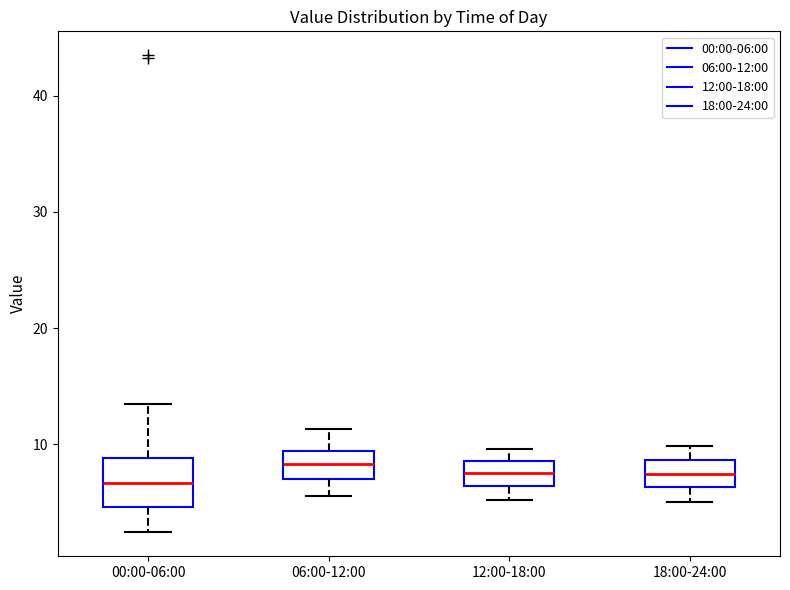

Reading left to right, read every box against the y-axis: the position of its median line, the range the box covers, and the ends of its whiskers. The values are not printed on the chart, so give them approximately, as read against the axis.

00:00-06:00: median 7, box 5 to 9, whiskers 2 to 13
06:00-12:00: median 8, box 7 to 9, whiskers 6 to 11
12:00-18:00: median 8, box 6 to 9, whiskers 5 to 10
18:00-24:00: median 7, box 6 to 9, whiskers 5 to 10